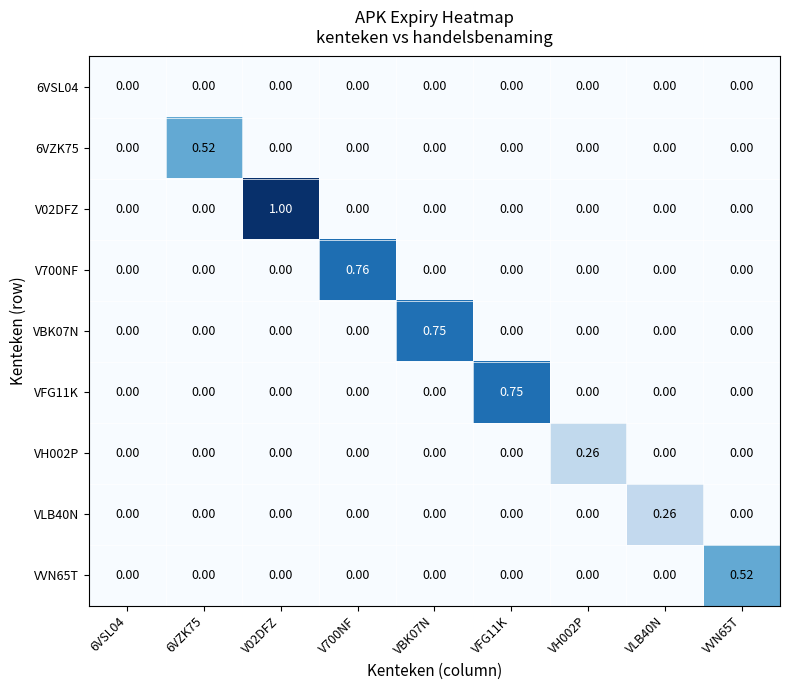

Reading left to right, transcribe all the data shown in this chart.

6VSL04: 6VSL04=0.0	6VZK75=0.0	V02DFZ=0.0	V700NF=0.0	VBK07N=0.0	VFG11K=0.0	VH002P=0.0	VLB40N=0.0	VVN65T=0.0
6VZK75: 6VSL04=0.0	6VZK75=0.5	V02DFZ=0.0	V700NF=0.0	VBK07N=0.0	VFG11K=0.0	VH002P=0.0	VLB40N=0.0	VVN65T=0.0
V02DFZ: 6VSL04=0.0	6VZK75=0.0	V02DFZ=1.0	V700NF=0.0	VBK07N=0.0	VFG11K=0.0	VH002P=0.0	VLB40N=0.0	VVN65T=0.0
V700NF: 6VSL04=0.0	6VZK75=0.0	V02DFZ=0.0	V700NF=0.8	VBK07N=0.0	VFG11K=0.0	VH002P=0.0	VLB40N=0.0	VVN65T=0.0
VBK07N: 6VSL04=0.0	6VZK75=0.0	V02DFZ=0.0	V700NF=0.0	VBK07N=0.8	VFG11K=0.0	VH002P=0.0	VLB40N=0.0	VVN65T=0.0
VFG11K: 6VSL04=0.0	6VZK75=0.0	V02DFZ=0.0	V700NF=0.0	VBK07N=0.0	VFG11K=0.8	VH002P=0.0	VLB40N=0.0	VVN65T=0.0
VH002P: 6VSL04=0.0	6VZK75=0.0	V02DFZ=0.0	V700NF=0.0	VBK07N=0.0	VFG11K=0.0	VH002P=0.3	VLB40N=0.0	VVN65T=0.0
VLB40N: 6VSL04=0.0	6VZK75=0.0	V02DFZ=0.0	V700NF=0.0	VBK07N=0.0	VFG11K=0.0	VH002P=0.0	VLB40N=0.3	VVN65T=0.0
VVN65T: 6VSL04=0.0	6VZK75=0.0	V02DFZ=0.0	V700NF=0.0	VBK07N=0.0	VFG11K=0.0	VH002P=0.0	VLB40N=0.0	VVN65T=0.5